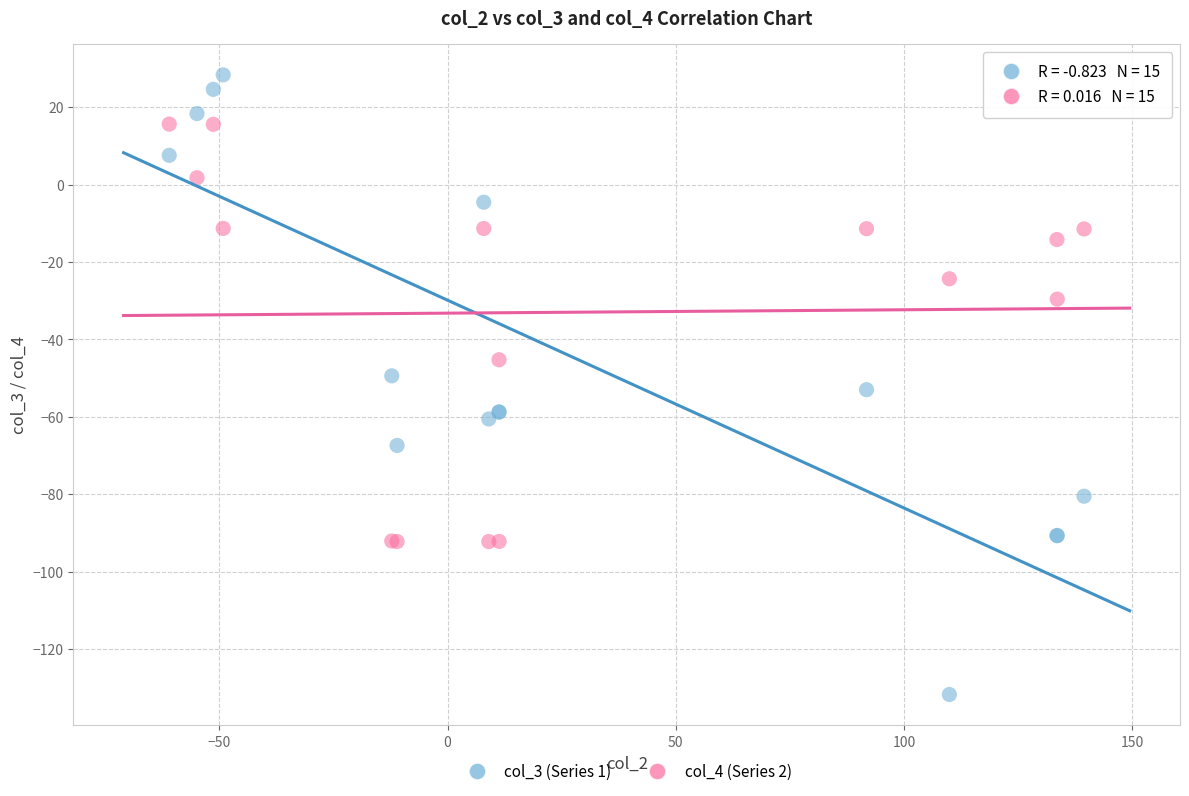

What is the X range (max minus min) for the scatter plot?

200.5